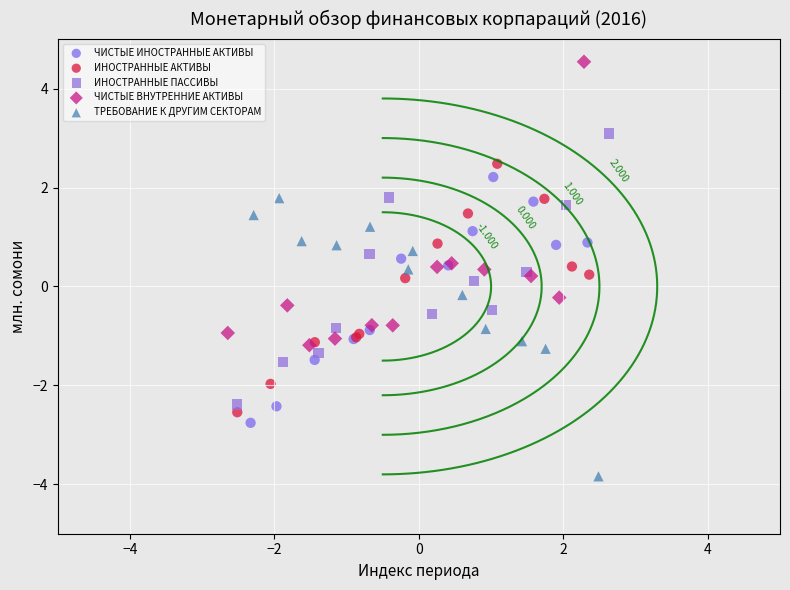

Which series contains the highest Y value?

ЧИСТЫЕ ВНУТРЕННИЕ АКТИВЫ